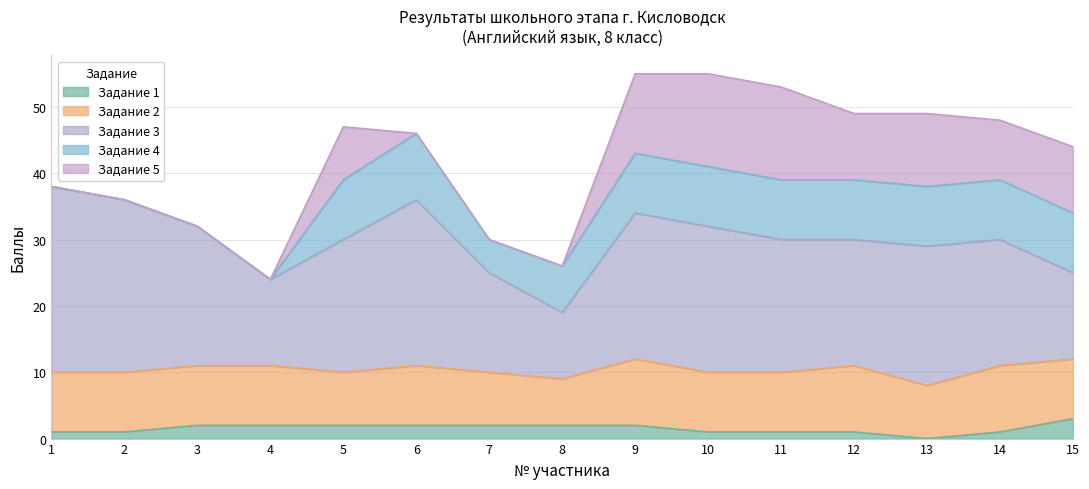

What is the difference between the maximum and second lowest values in the Задание 5 series?

14